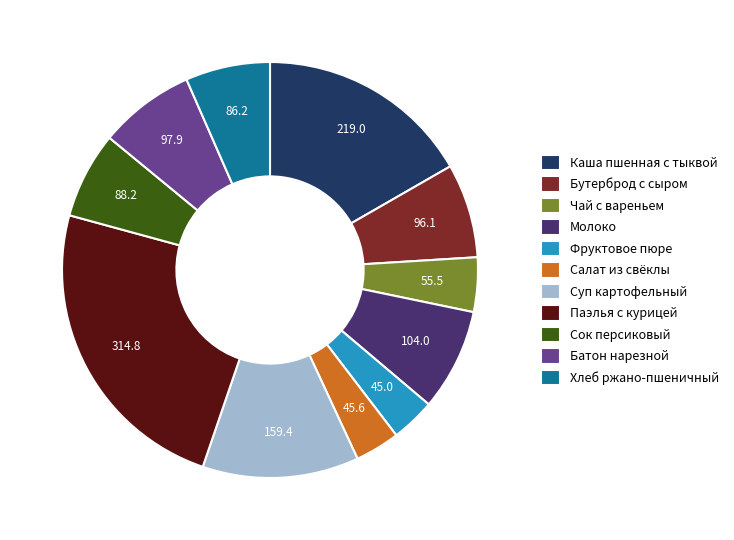

True or false: Фруктовое пюре accounts for 3% of the total.

True